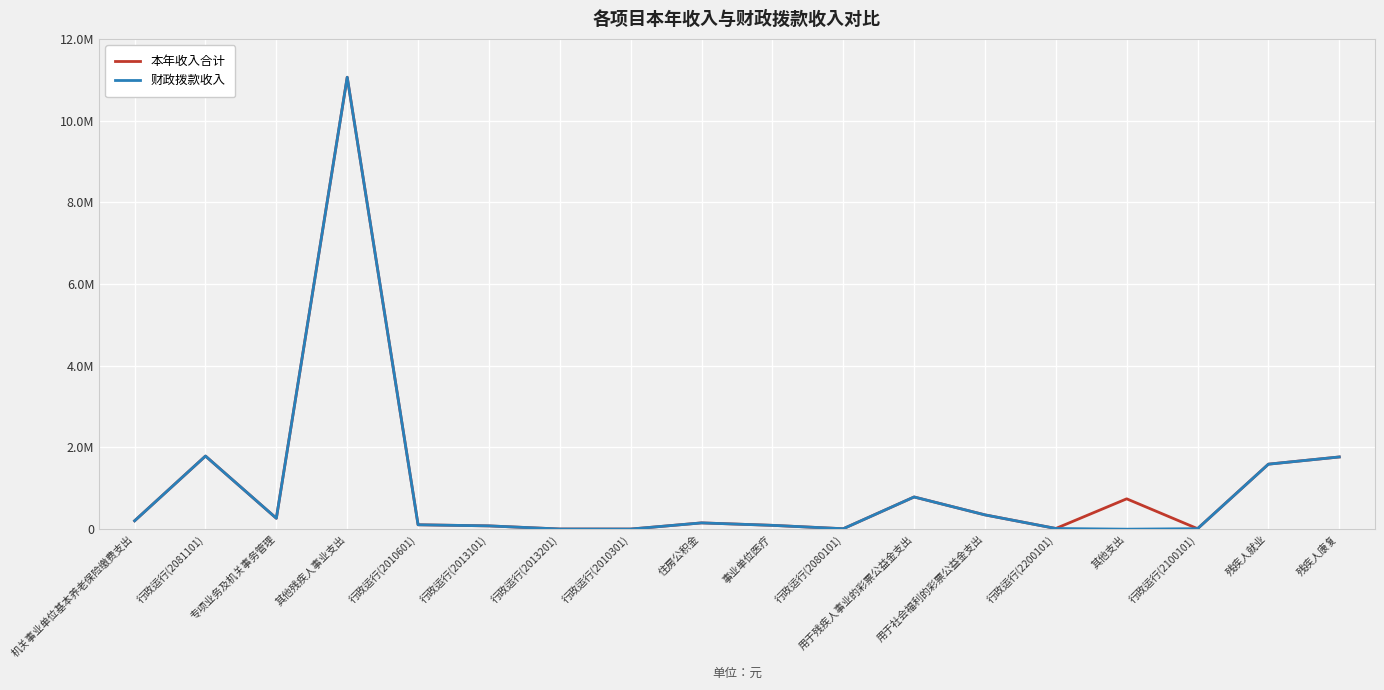

What is the spread (max minus min) of values at 其他支出?

742988.4